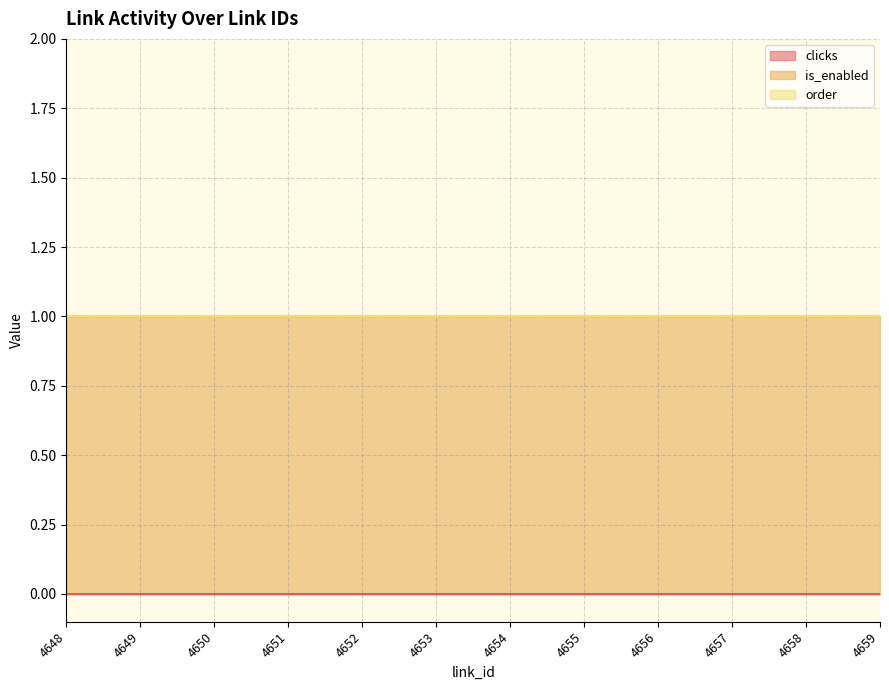

At which label does clicks reach its peak?

4648